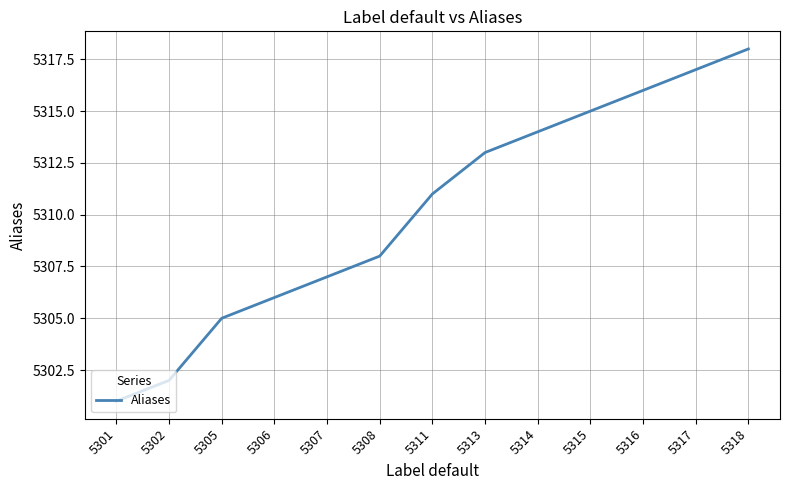

Reading right to left, list all the values displayed in this chart.

5318	5317	5316	5315	5314	5313	5311	5308	5307	5306	5305	5302	5301